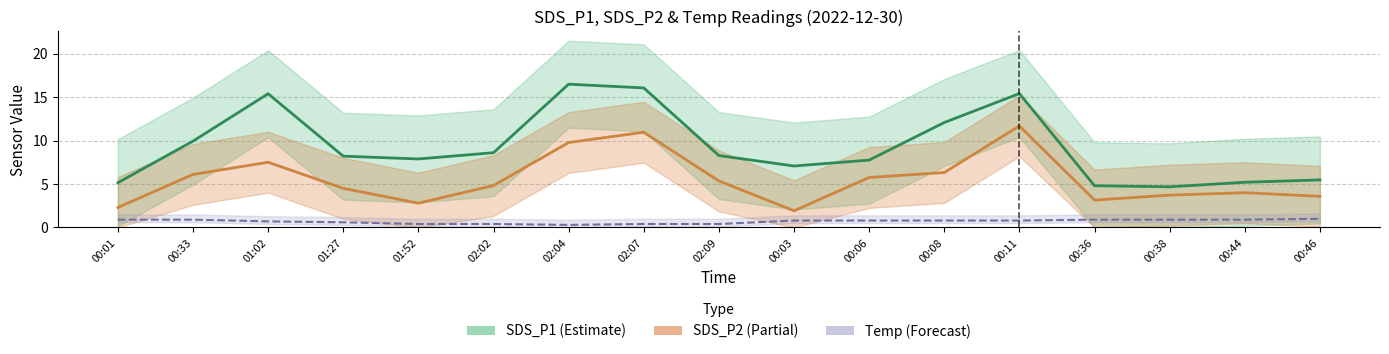

List the series in order of their overall mean, highest first.

SDS_P1, SDS_P2, Temp